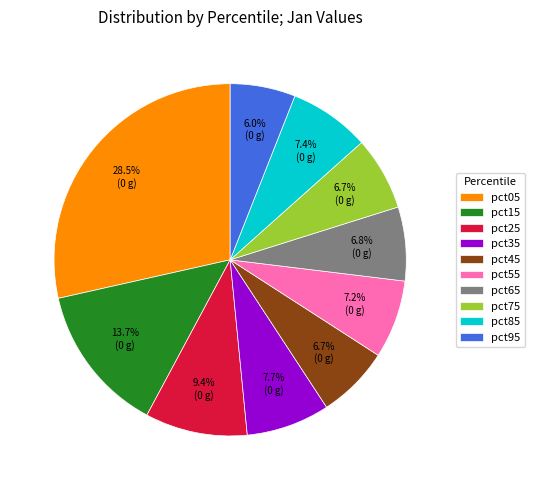

To the nearest percent, what percentage of the pie is pct45?

7%